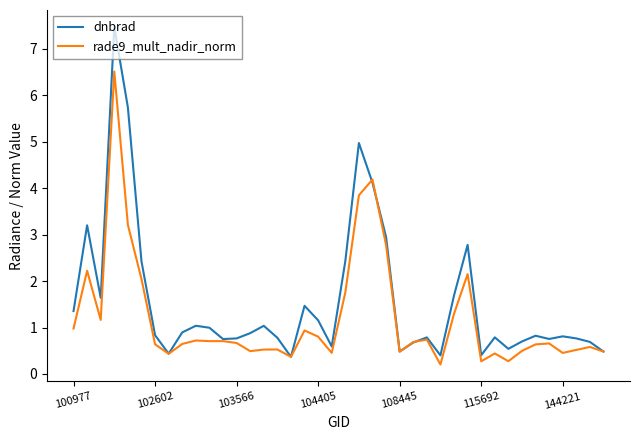

Which series has the largest total across all categories?

dnbrad